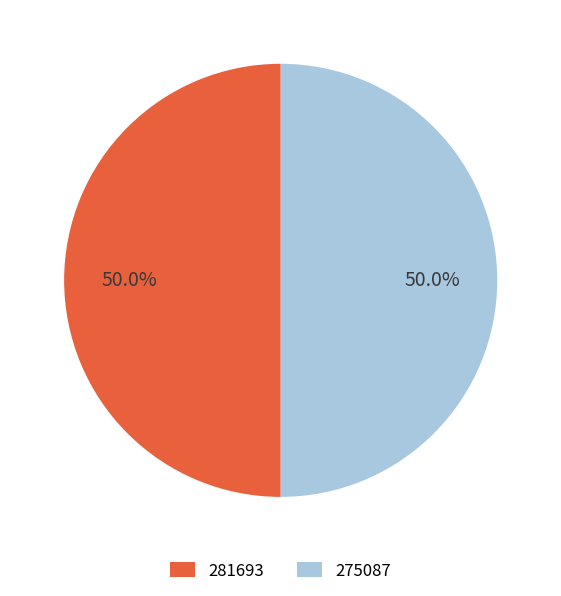

Combined, do 281693 and 275087 account for over 50%?

Yes